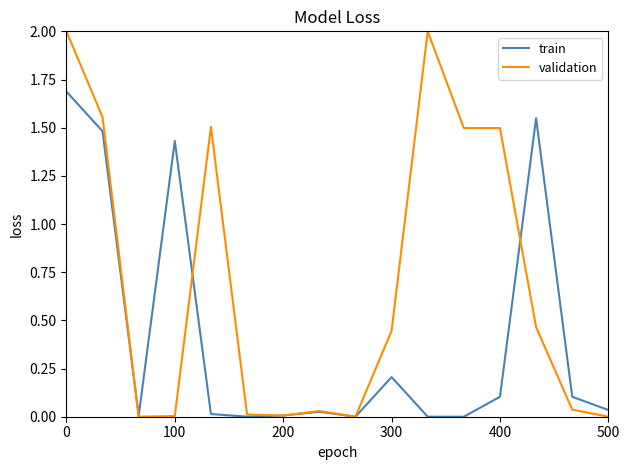

Rank the series by their average value, from lowest to highest.

train, validation